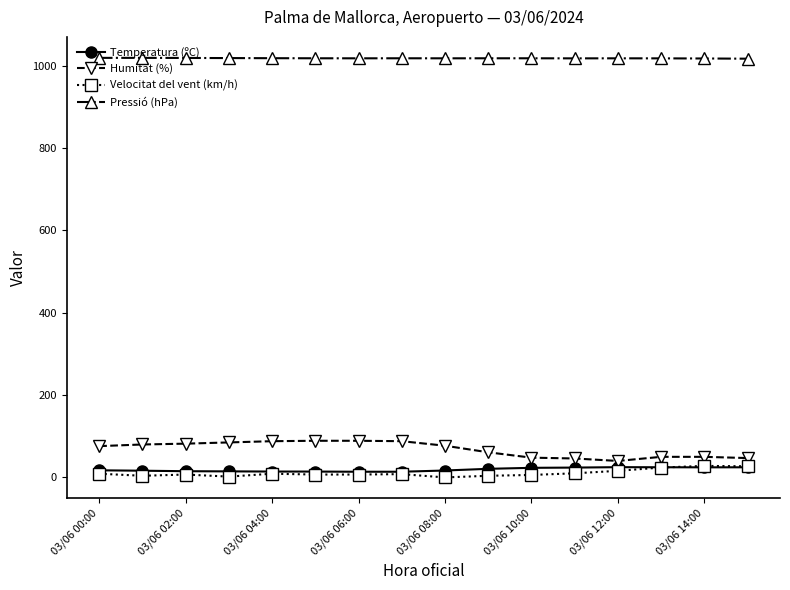

True or false: Pressió (hPa) and Velocitat del vent (km/h) cross at least once.

False